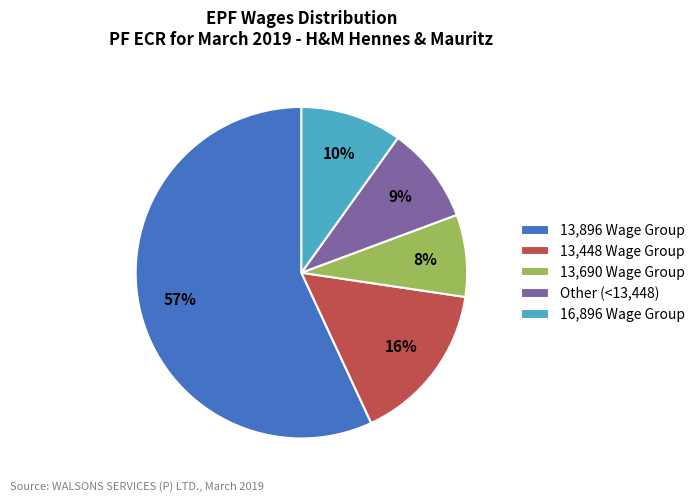

Is there a majority slice in this chart?

Yes